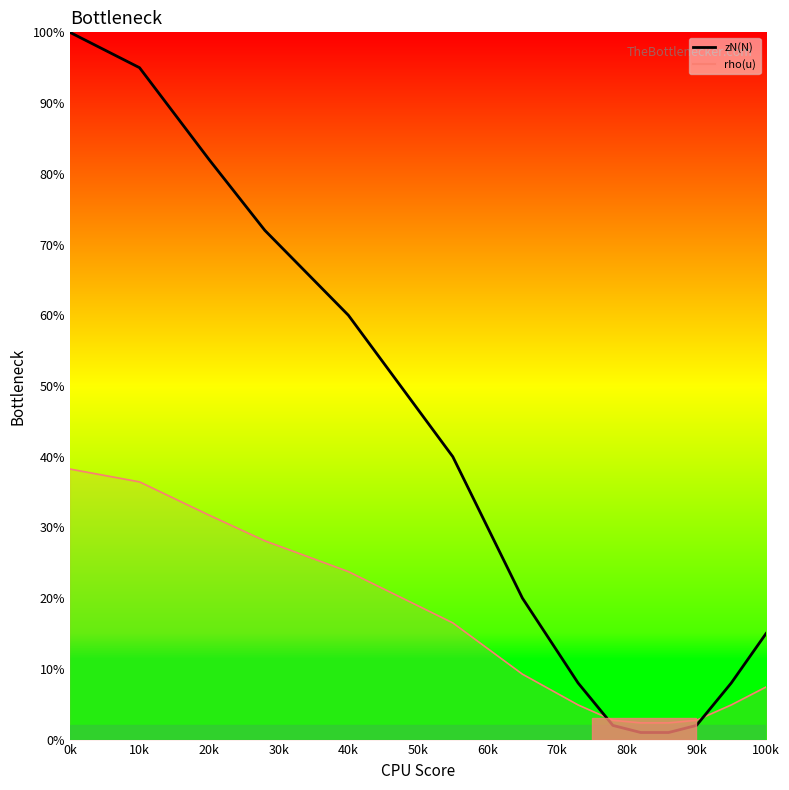

Reading right to left, extract all data points from this chart.

15	8	2	1	1	2	8	20	40	60	72	82	95	100